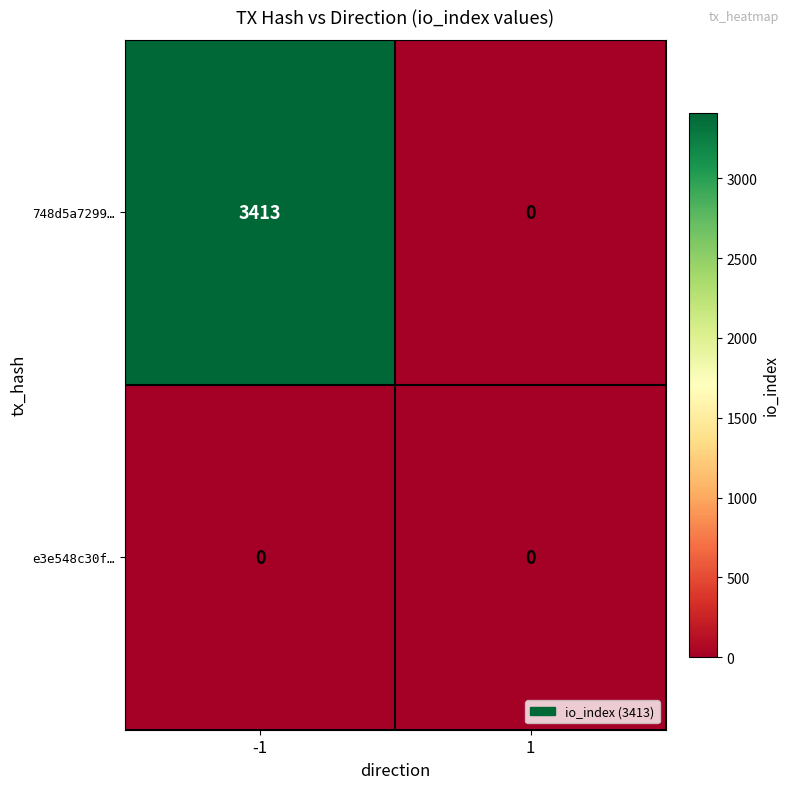

The value of 748d5a7299… at -1 is 3413. True or false?

True